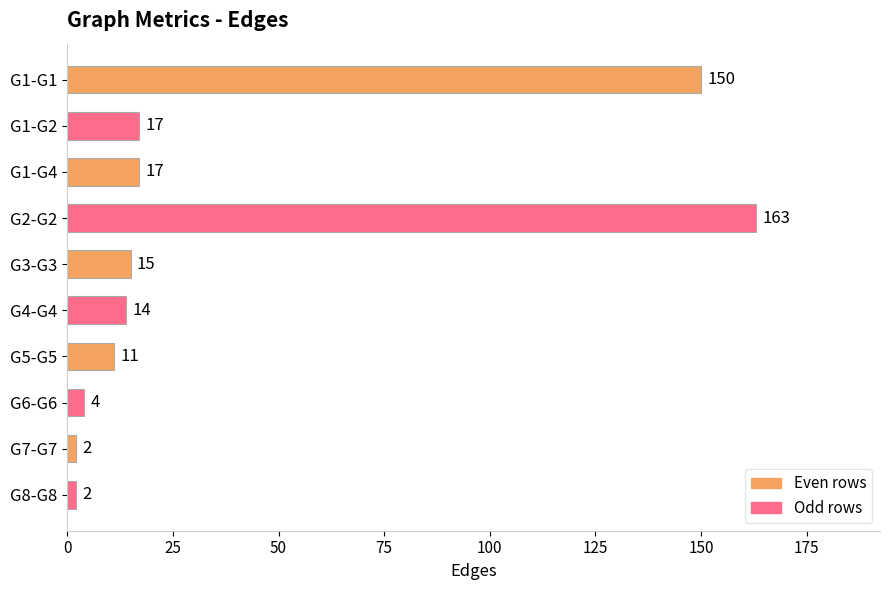

Which has a higher value, G5-G5 or G7-G7?

G5-G5